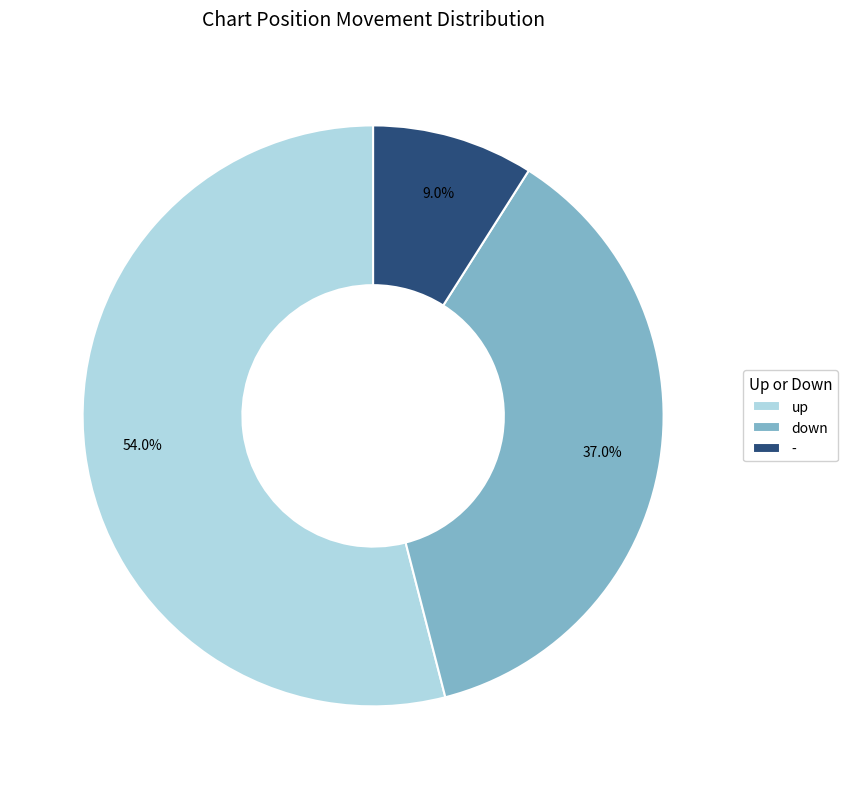

Count the number of slices in the pie.

3